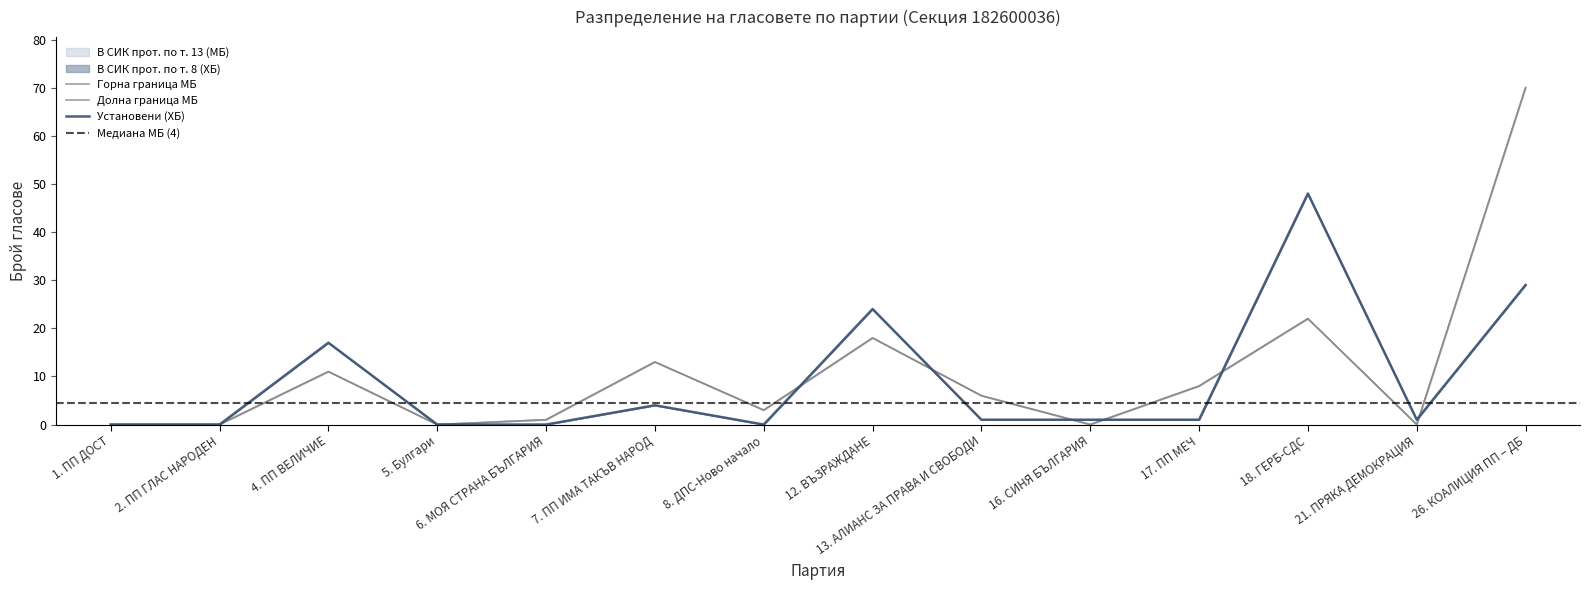

What is the difference between the В СИК прот. по т. 8 (ХБ) values at 26. КОАЛИЦИЯ ПП – ДБ and 18. ГЕРБ-СДС?

19